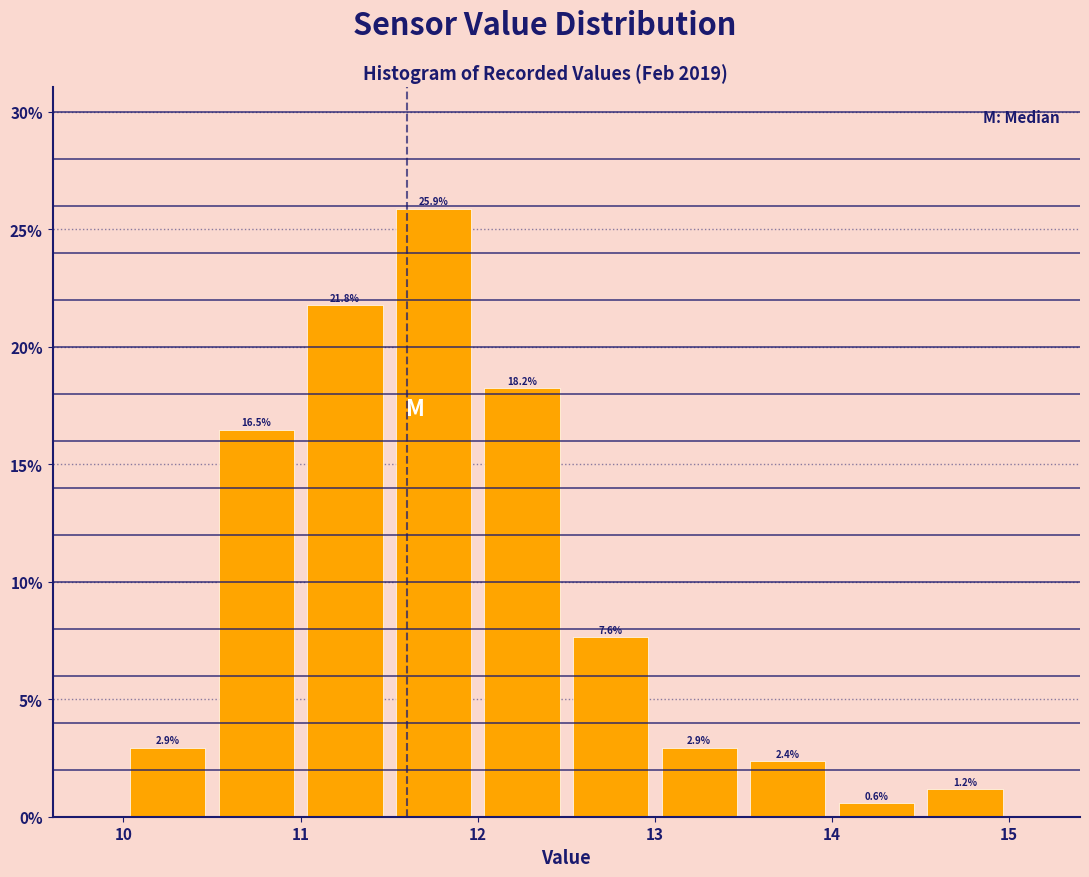

Which range on the x-axis has the tallest bar?

11.5 to 12.0